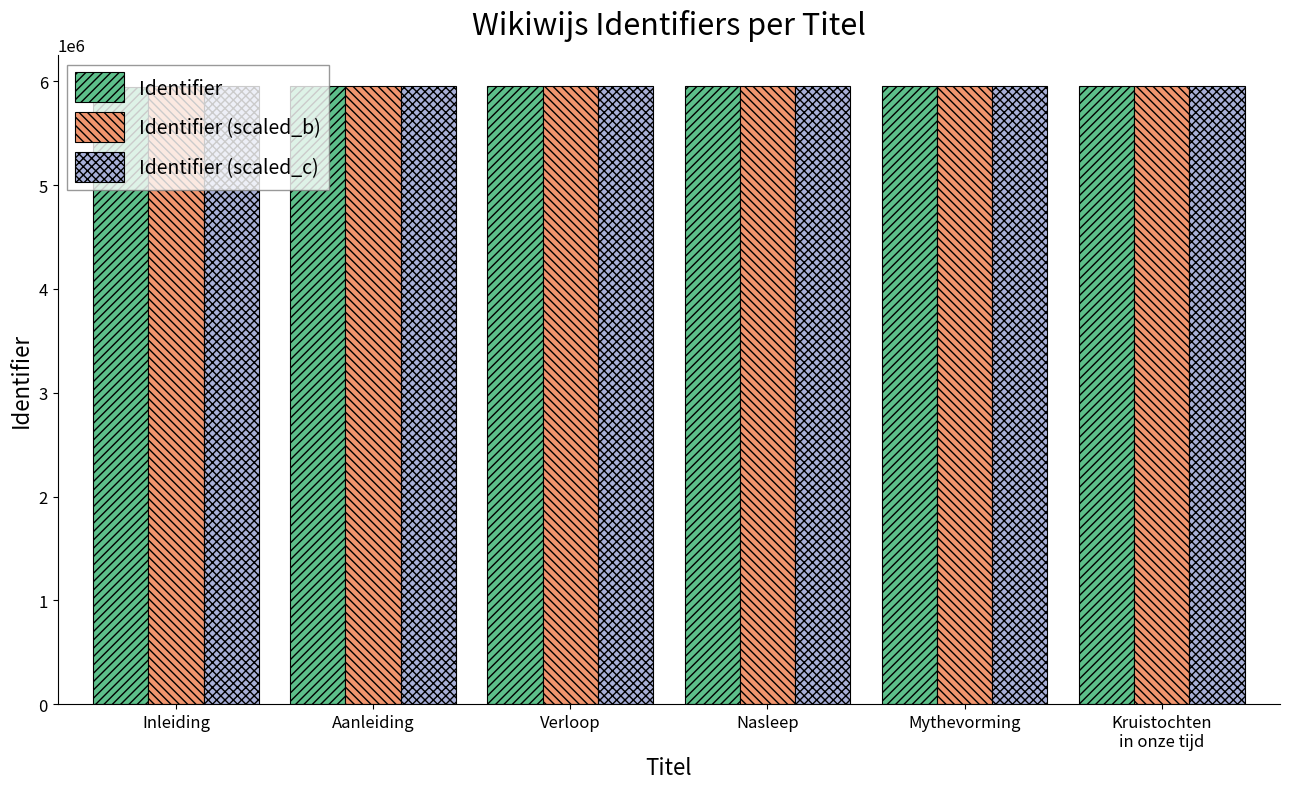

What is the total value across all series at Aanleiding?

17865354.0